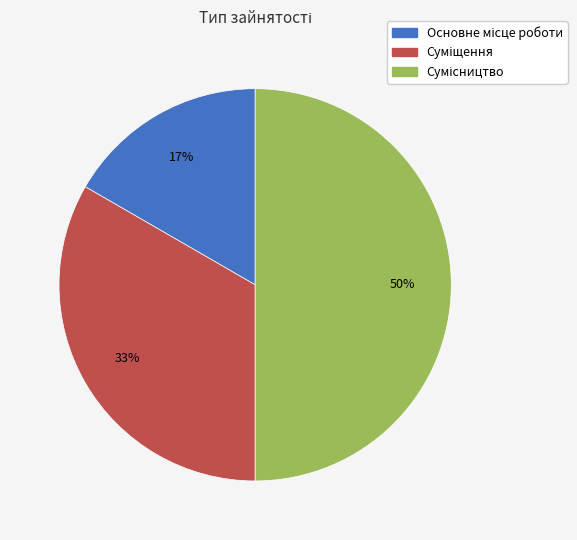

To the nearest percent, what is the difference between the largest and smallest slice percentages?

33%